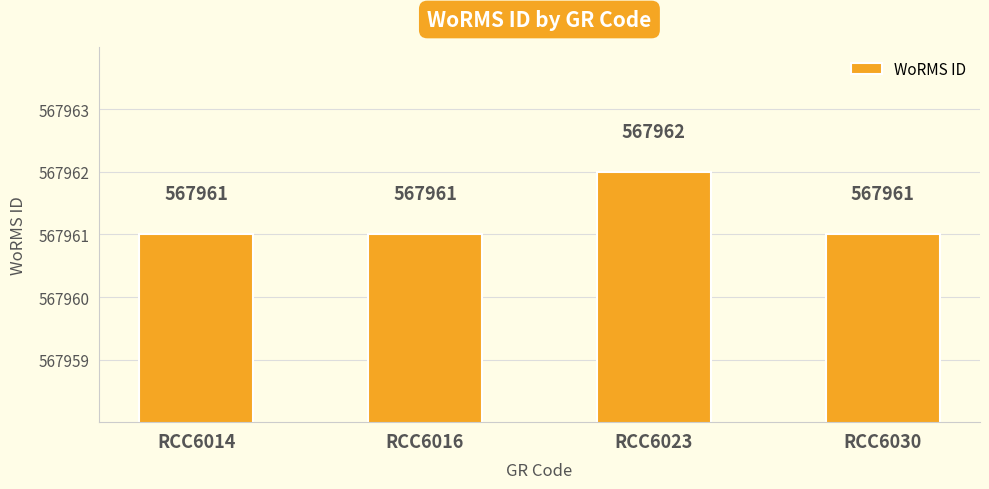

Approximately how many times larger is the value at RCC6030 compared to RCC6023?

1.0